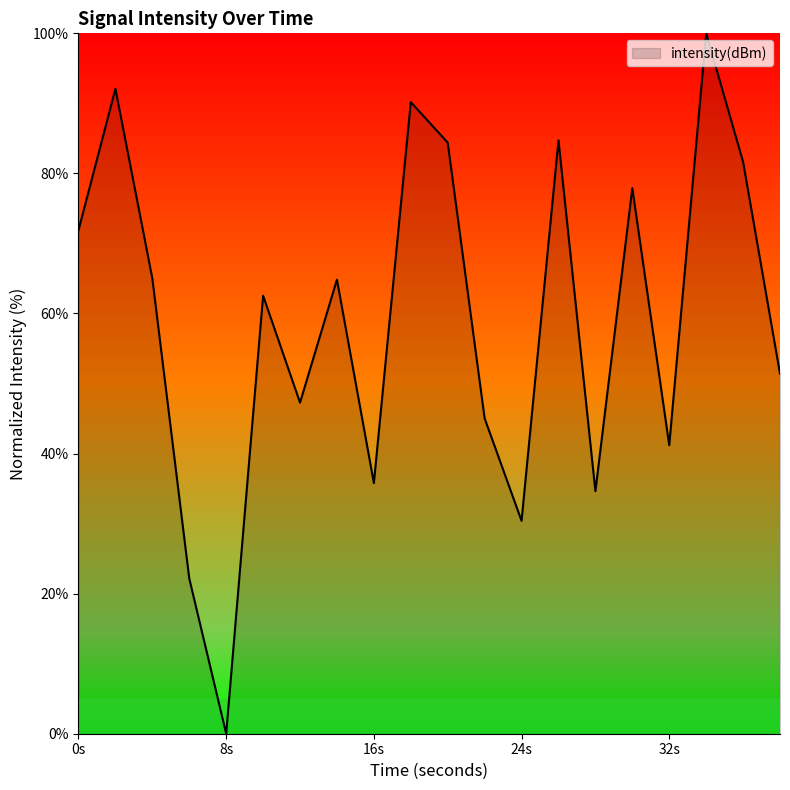

What is the difference between the maximum and minimum values?

100.0